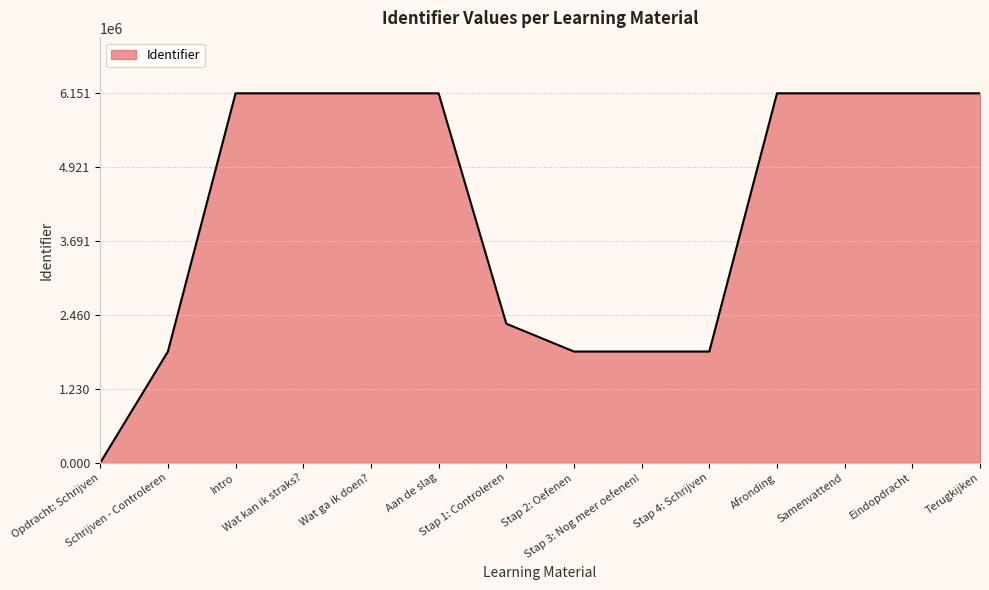

What is the sum of the values at Intro and Terugkijken?

12302411